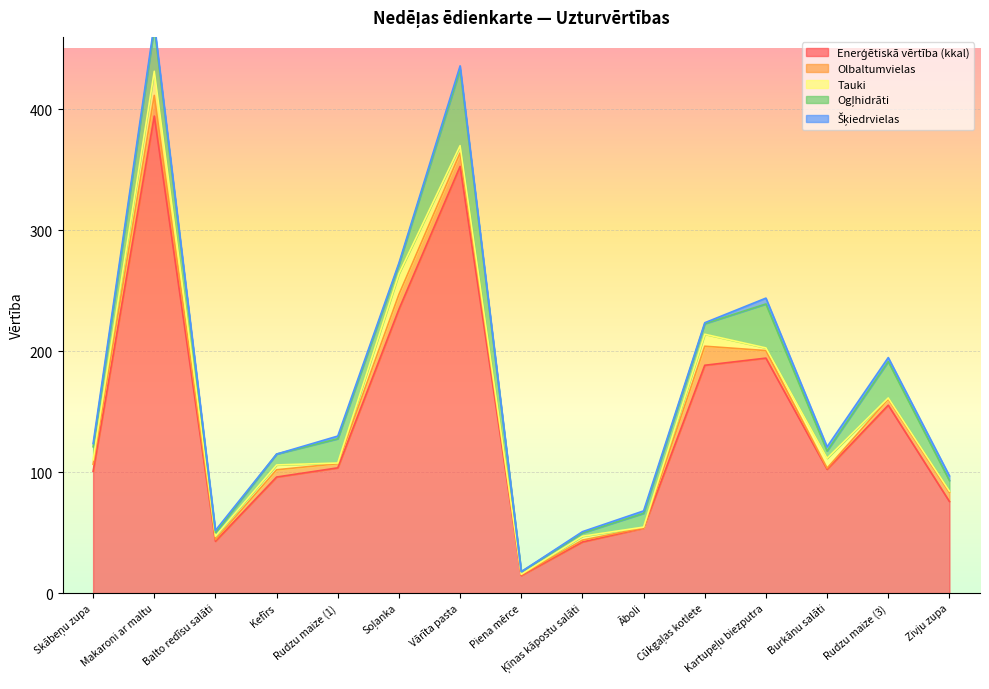

Rank the series at Kartupeļu biezputra from highest to lowest value.

Enerģētiskā vērtība (kkal), Ogļhidrāti, Olbaltumvielas, Šķiedrvielas, Tauki